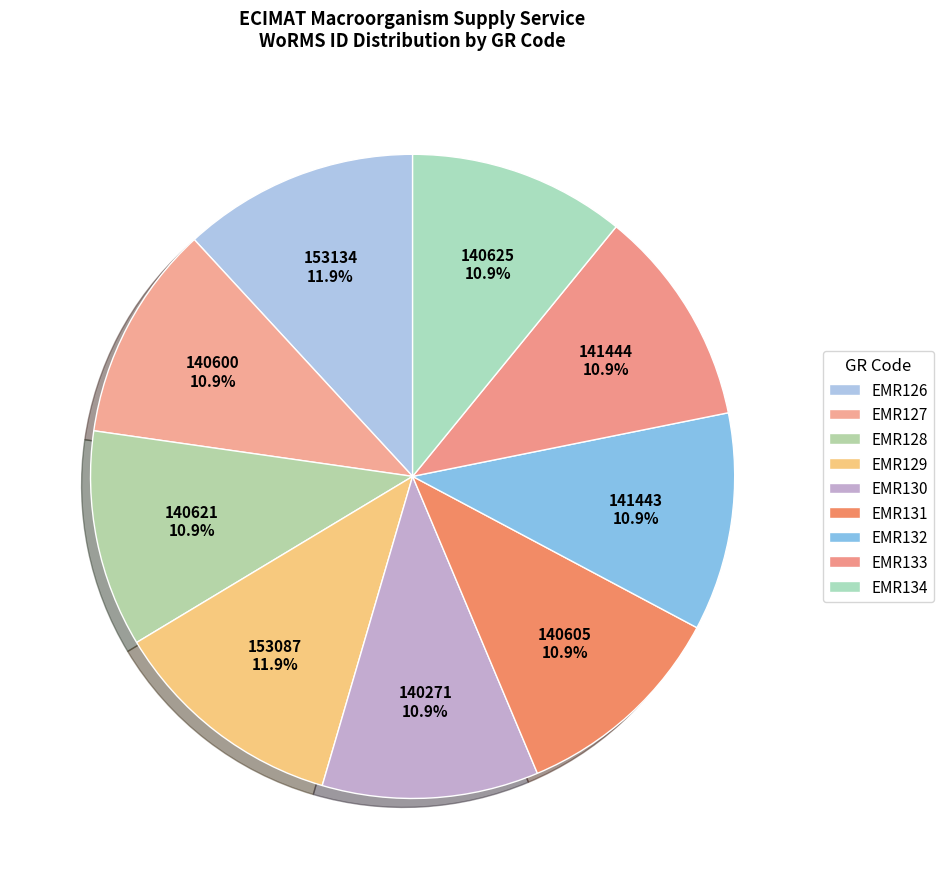

To the nearest percent, what portion does EMR127 represent?

11%